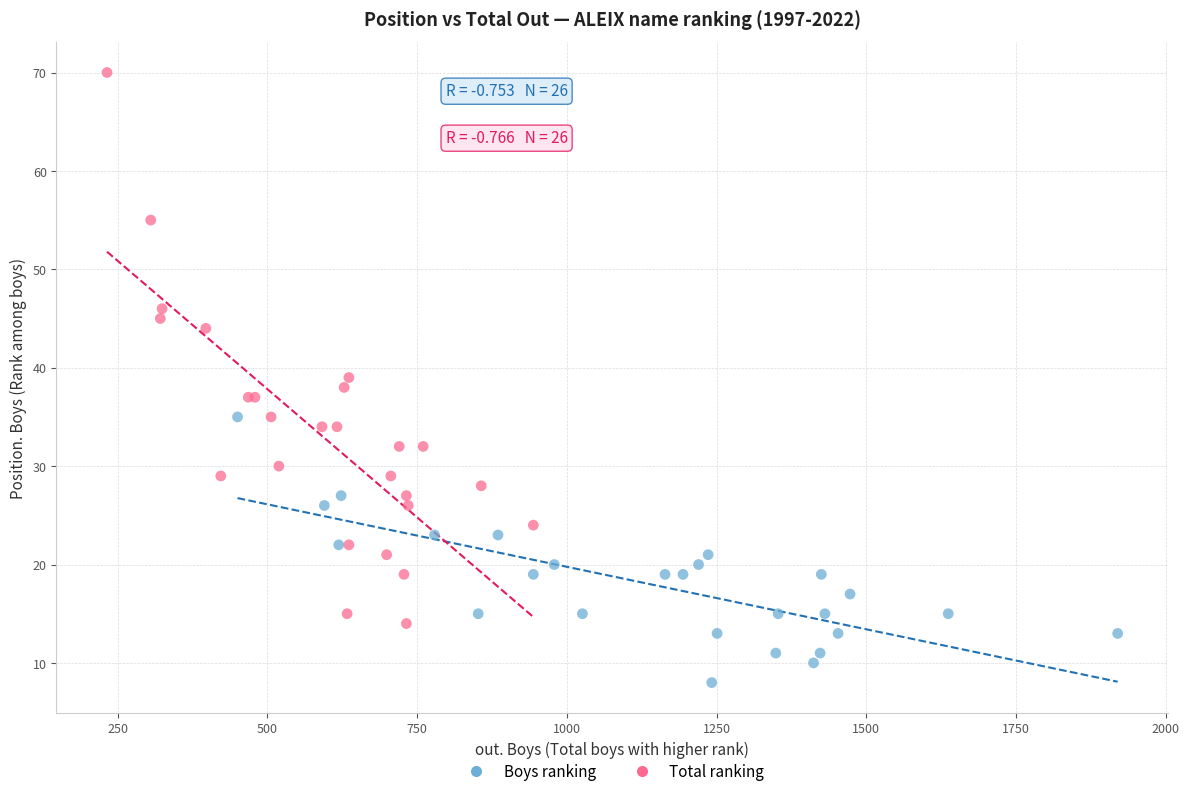

Which series reaches the minimum Y coordinate?

Boys ranking